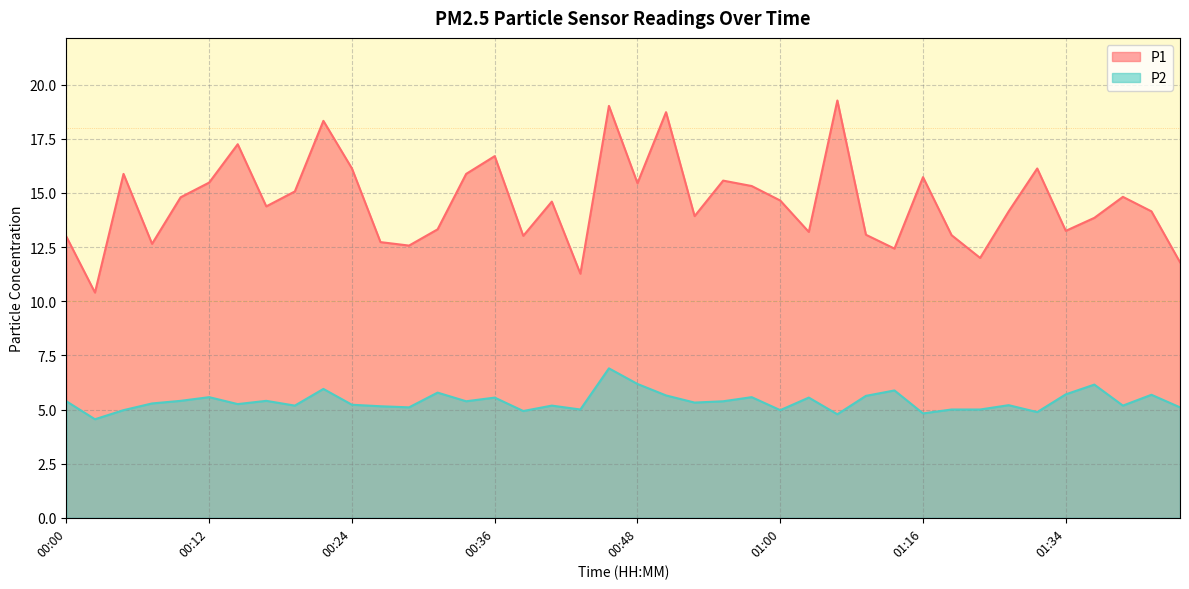

What is the difference between the highest and lowest values at 01:36?

7.7